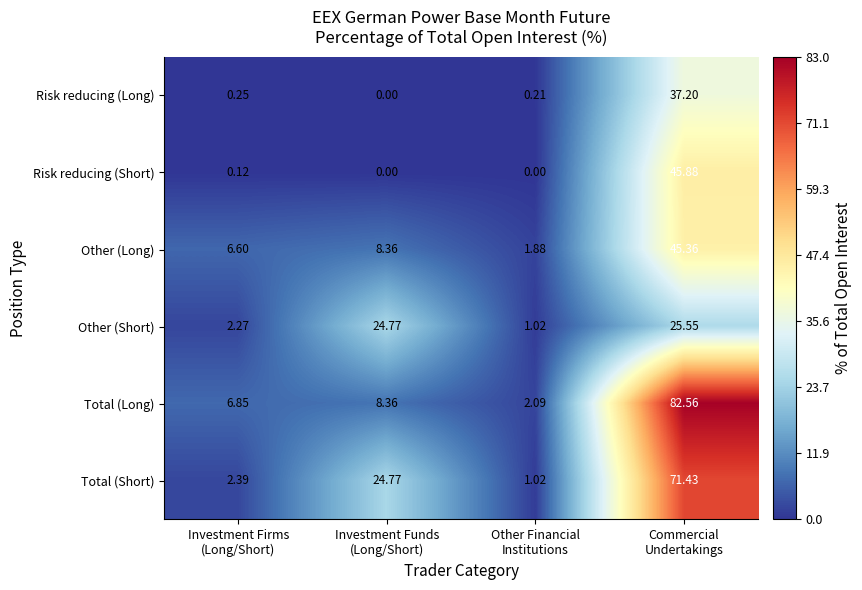

Which series has the largest range (max minus min)?

Total (Long)